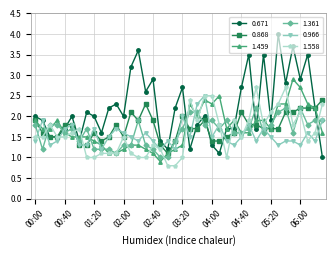

Does the chart display data point markers on the line(s)?

Yes